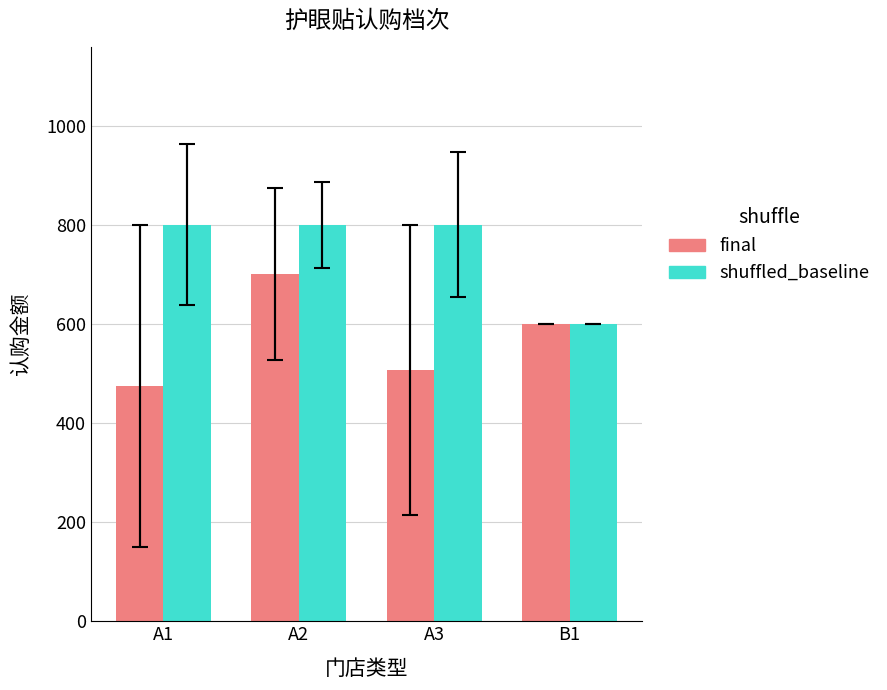

What is the total value across all series at A1?

1275.0